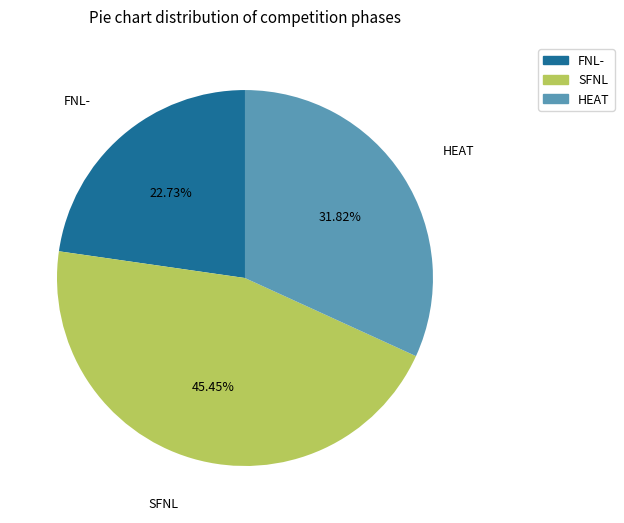

Count the number of slices in the pie.

3